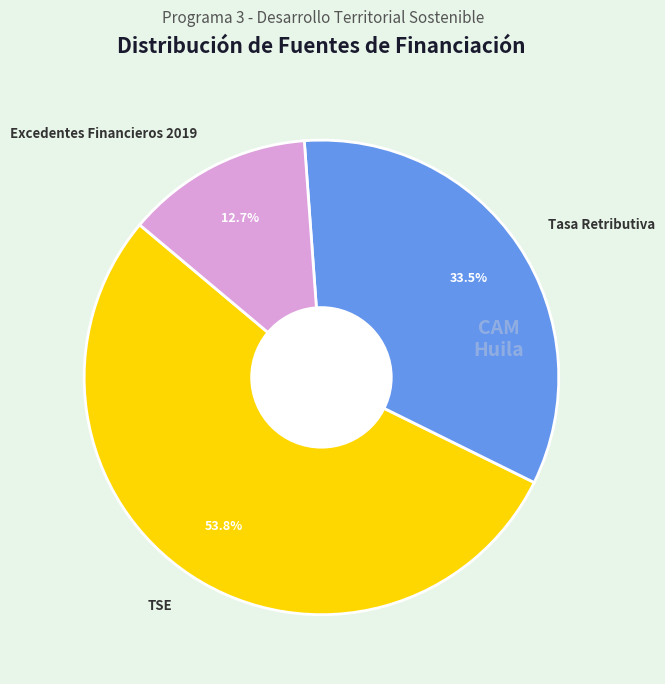

Which slice is the smallest?

Excedentes Financieros 2019